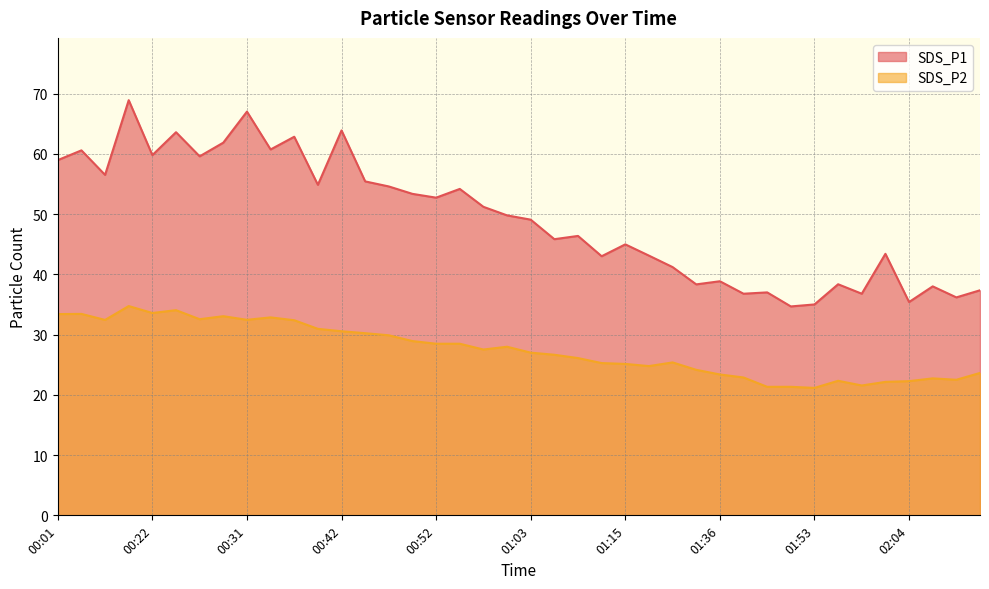

Count the number of data series in this chart.

2